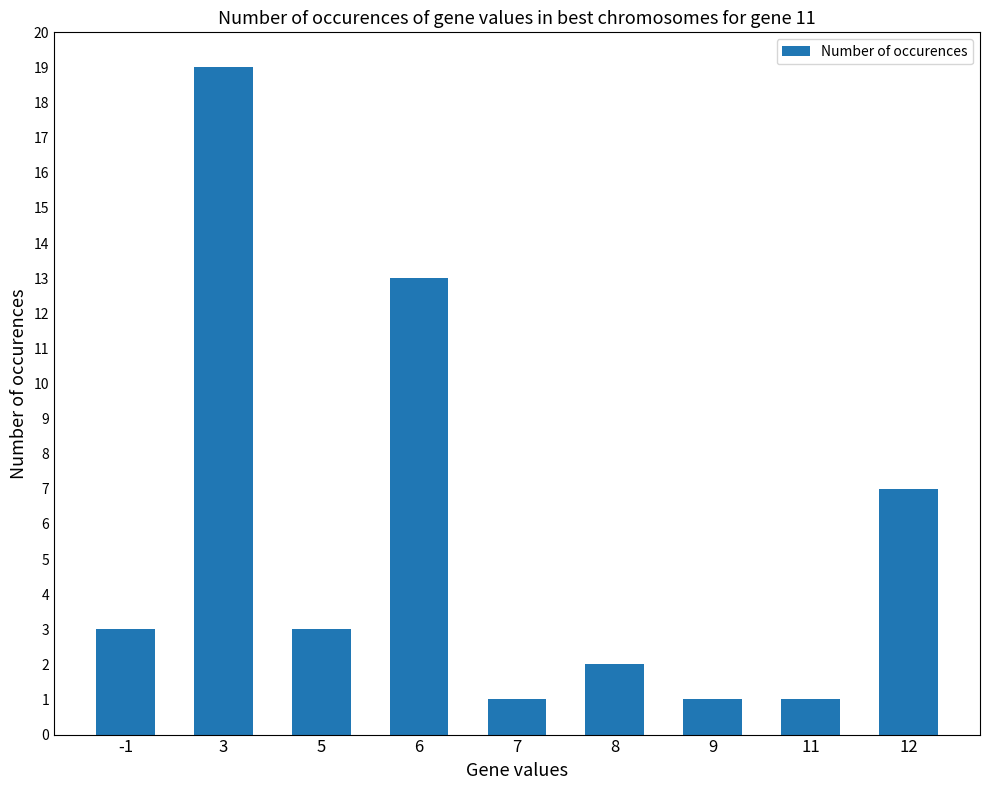

What is the difference between the maximum and minimum values?

18